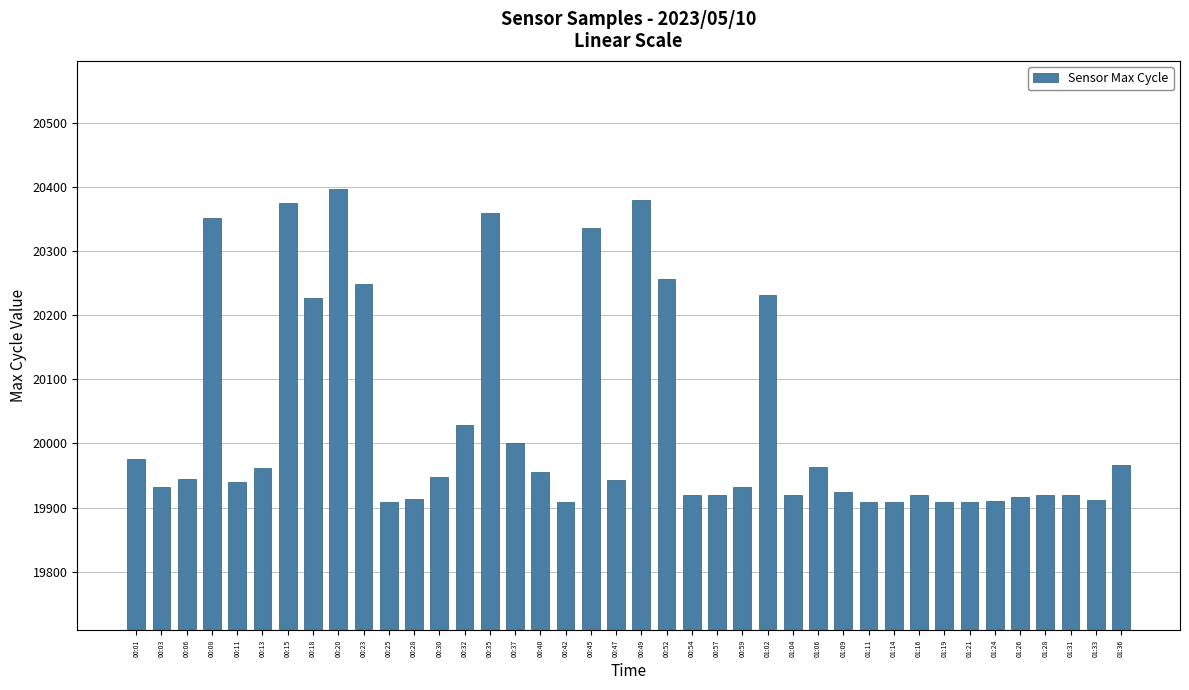

What is the sum of the values at 01:04 and 01:21?

39829